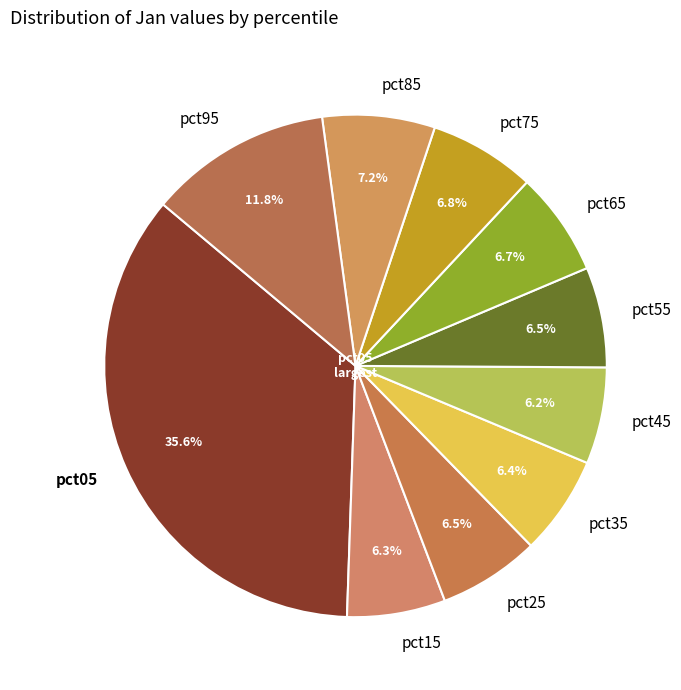

How much of the chart is everything except pct35?

93.6%